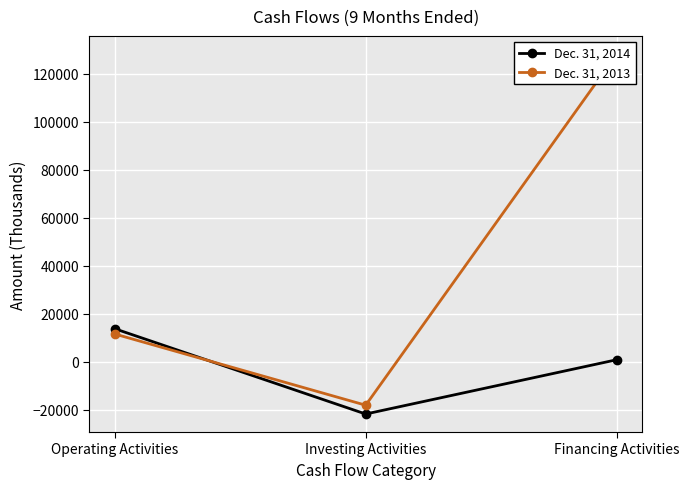

How many values in Dec. 31, 2014 are above zero?

2